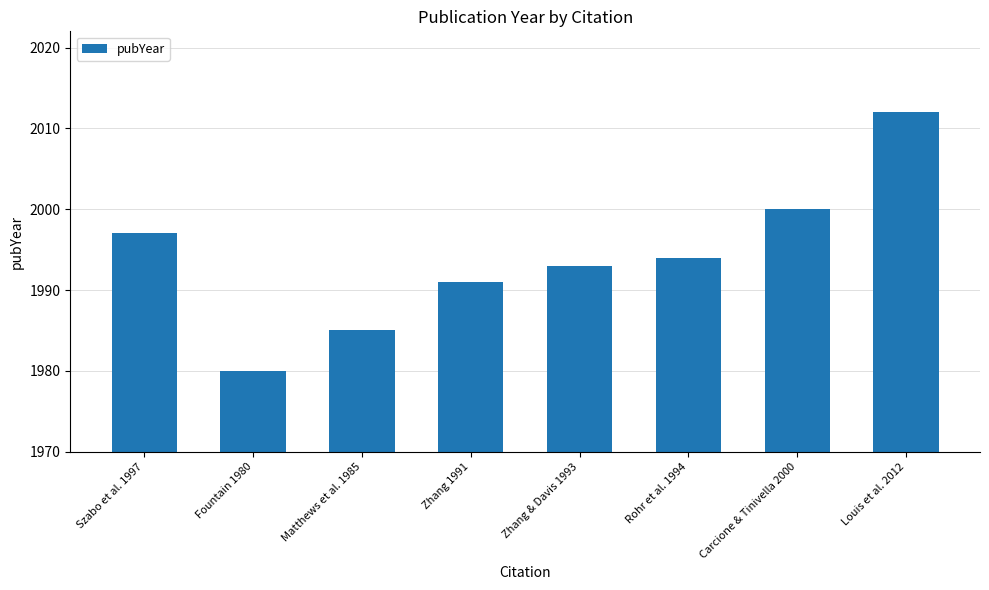

How many distinct data groups are displayed?

1